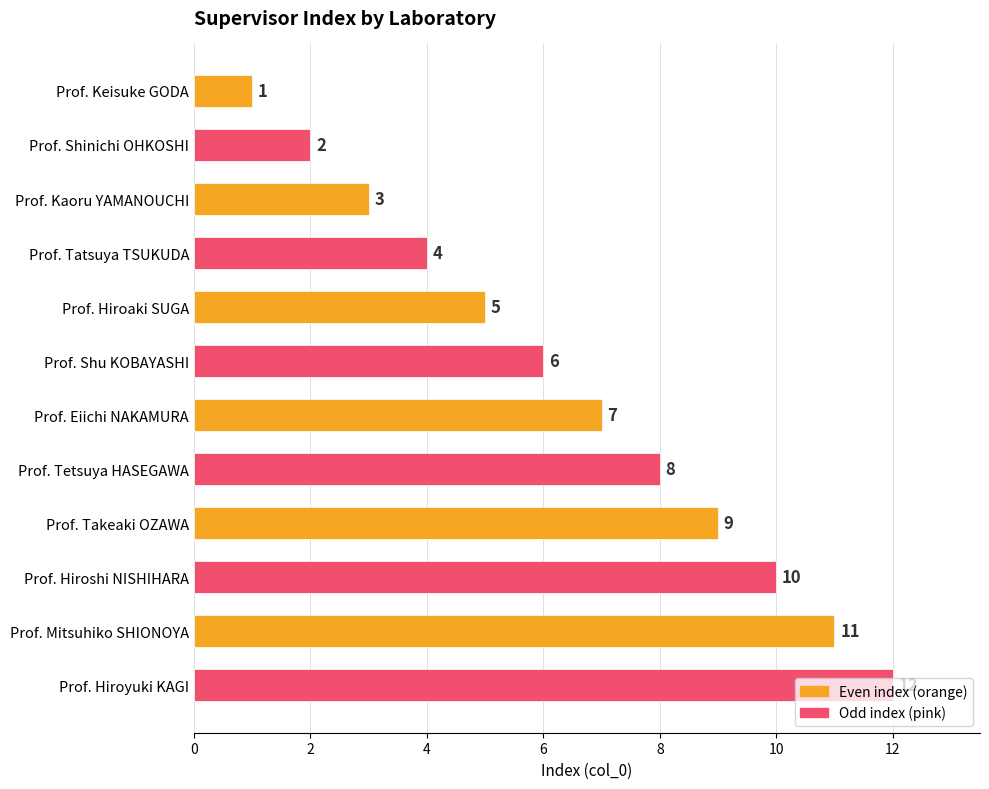

At which label is the value closest to 6?

Prof. Shu KOBAYASHI